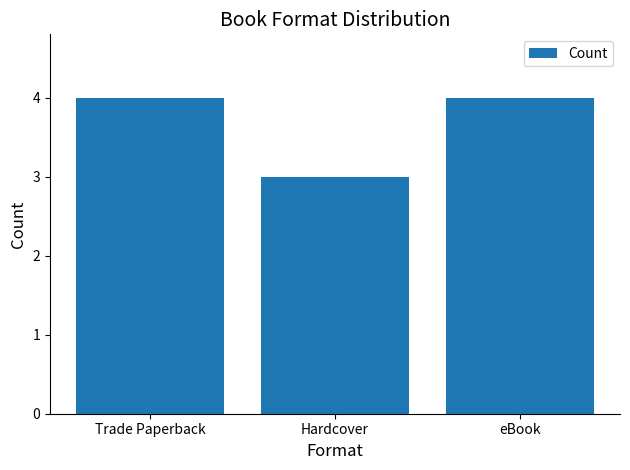

Are the bars horizontal?

No